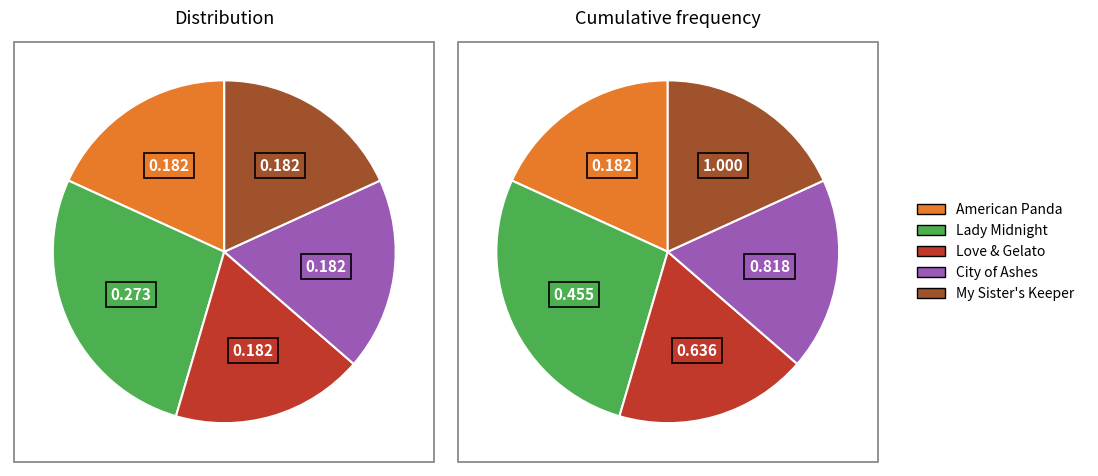

Which has a higher value, American Panda or City of Ashes?

American Panda